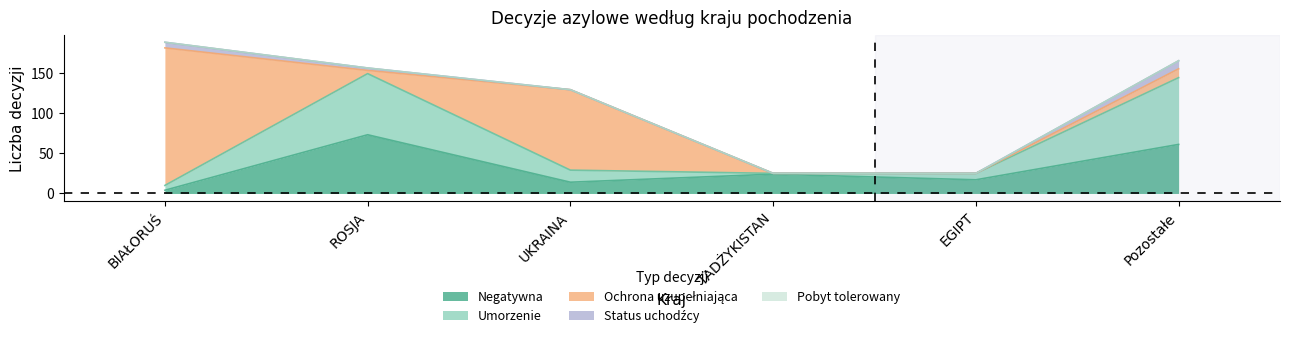

What are all the series names shown in the legend?

Negatywna, Umorzenie, Ochrona uzupełniająca, Status uchodźcy, Pobyt tolerowany